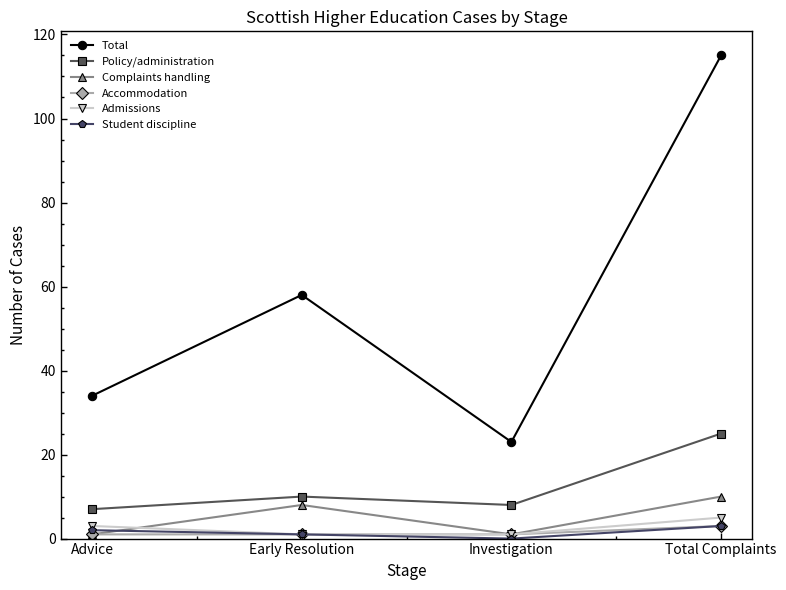

Count the Total values in the range 34 to 115.

3